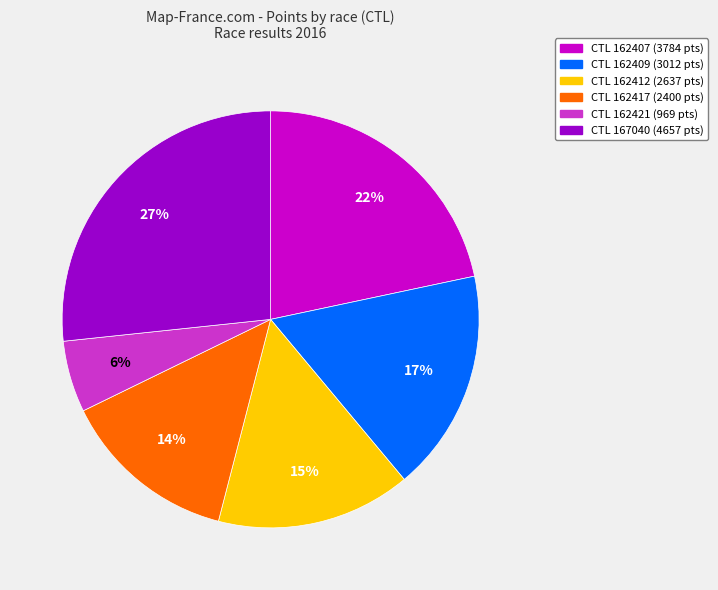

Count the number of slices in the pie.

6